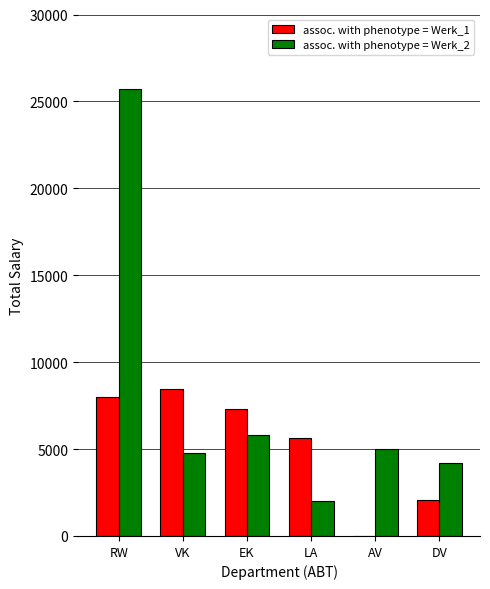

What is the spread (max minus min) of values at VK?

3686